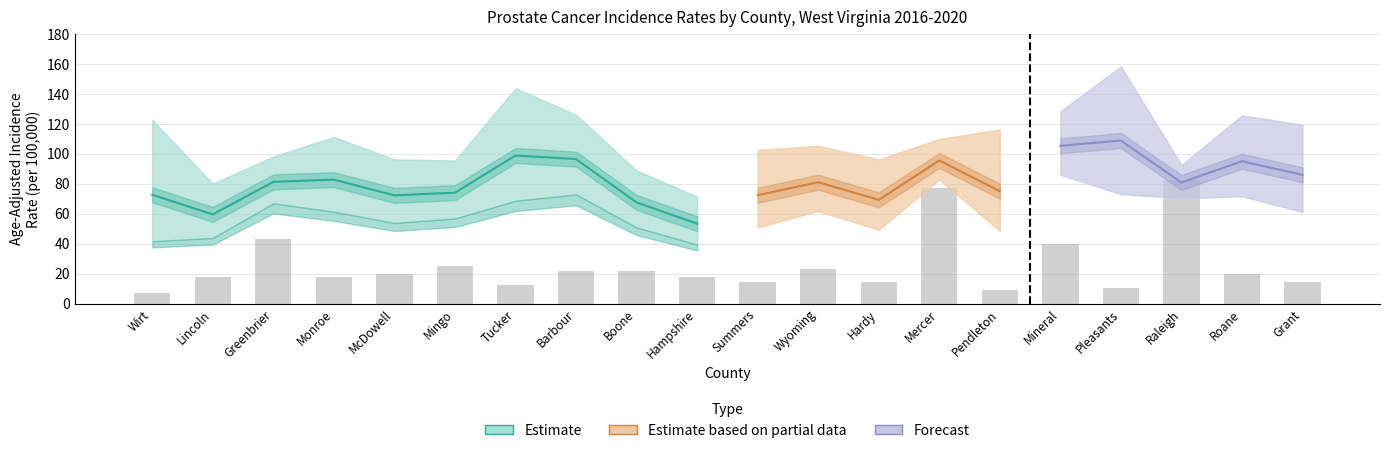

Which category has the highest value across all series?

Pleasants